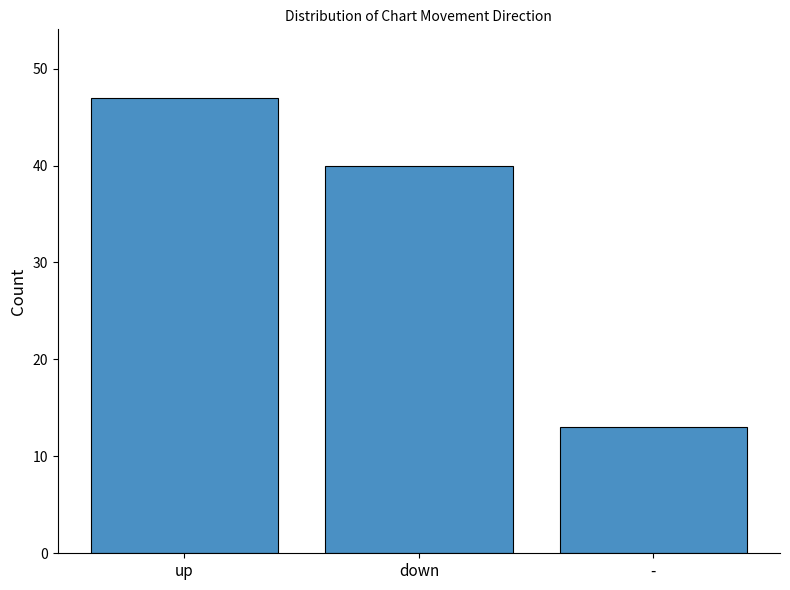

Reading left to right, extract all data points from this chart.

up=47	down=40	-=13